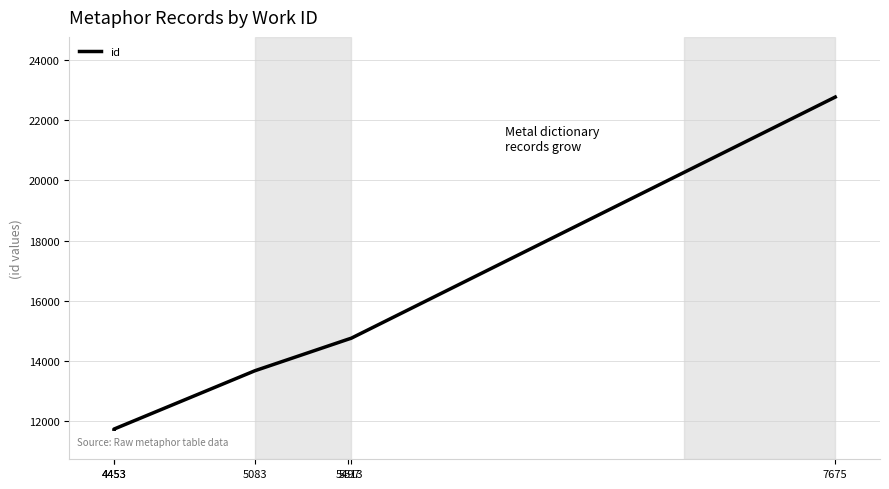

List the labels in order of value, smallest first.

4453, 4453, 5083, 5497, 5513, 7675